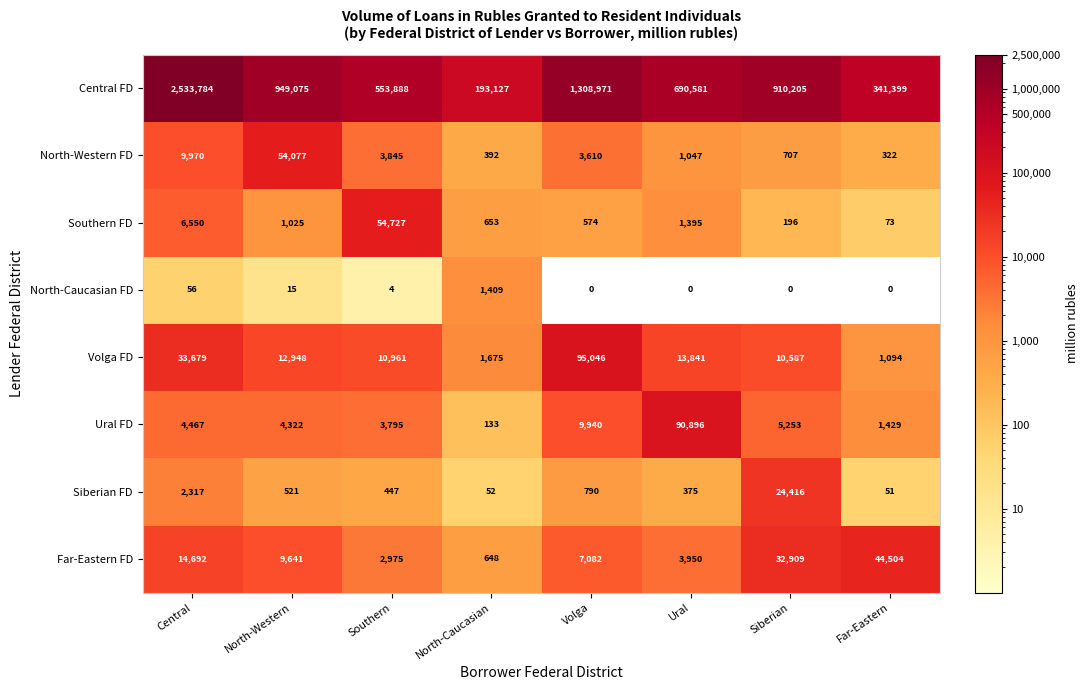

What is the spread (max minus min) of values at Far-Eastern?

341399